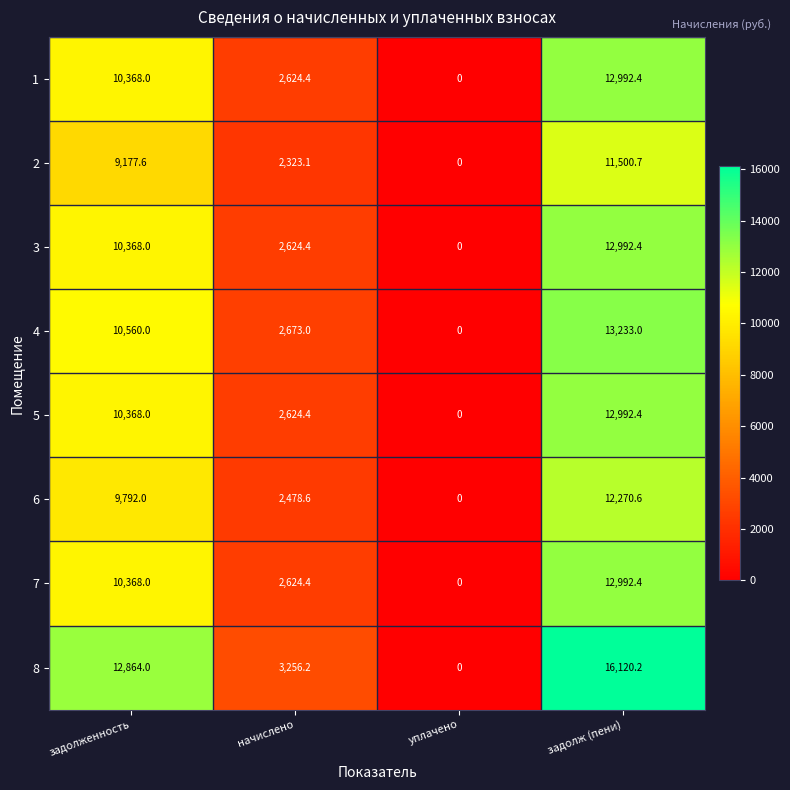

Which label corresponds to the largest value in the chart?

задолж (пени)